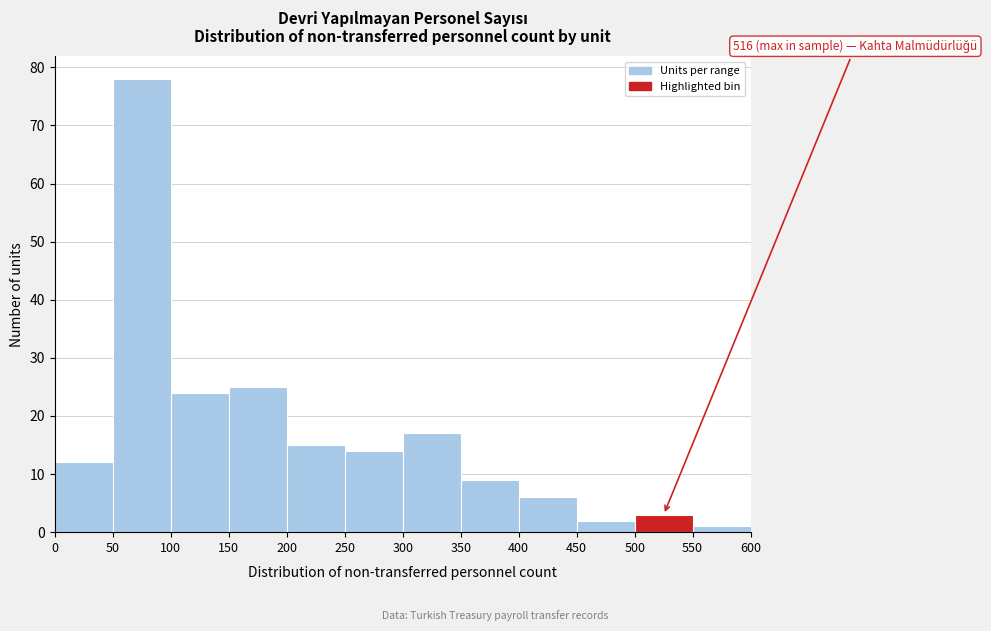

Which range on the x-axis has the tallest bar?

50 to 100